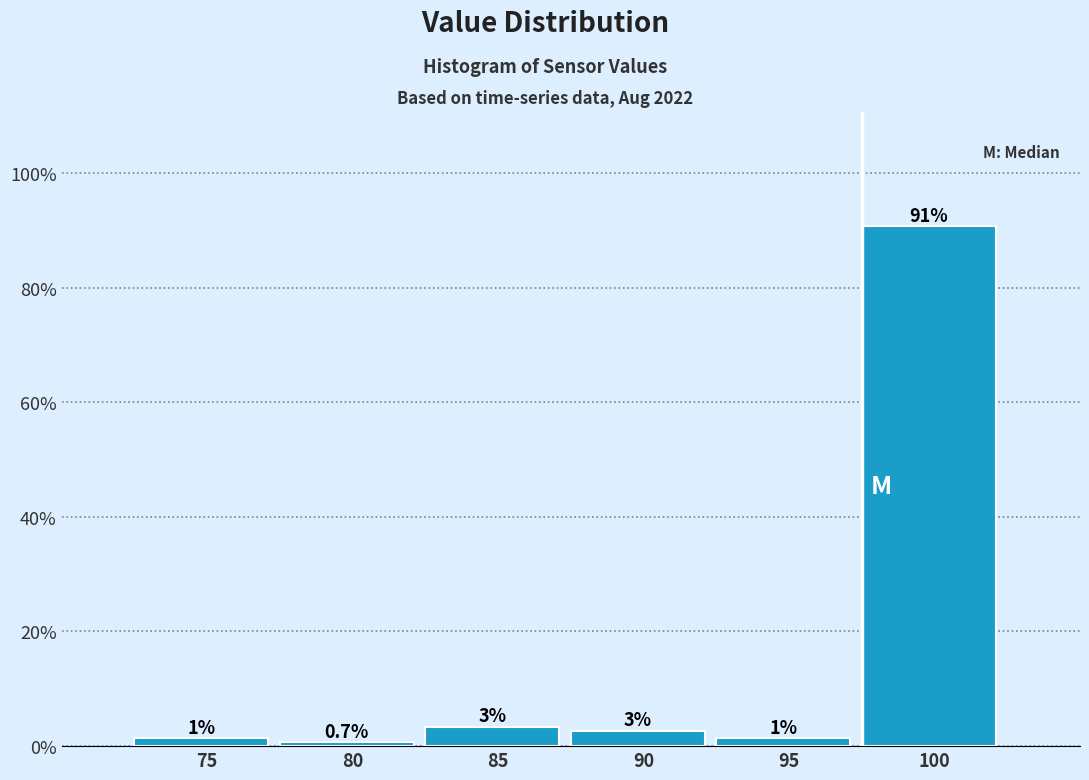

Does the chart contain any negative values?

No